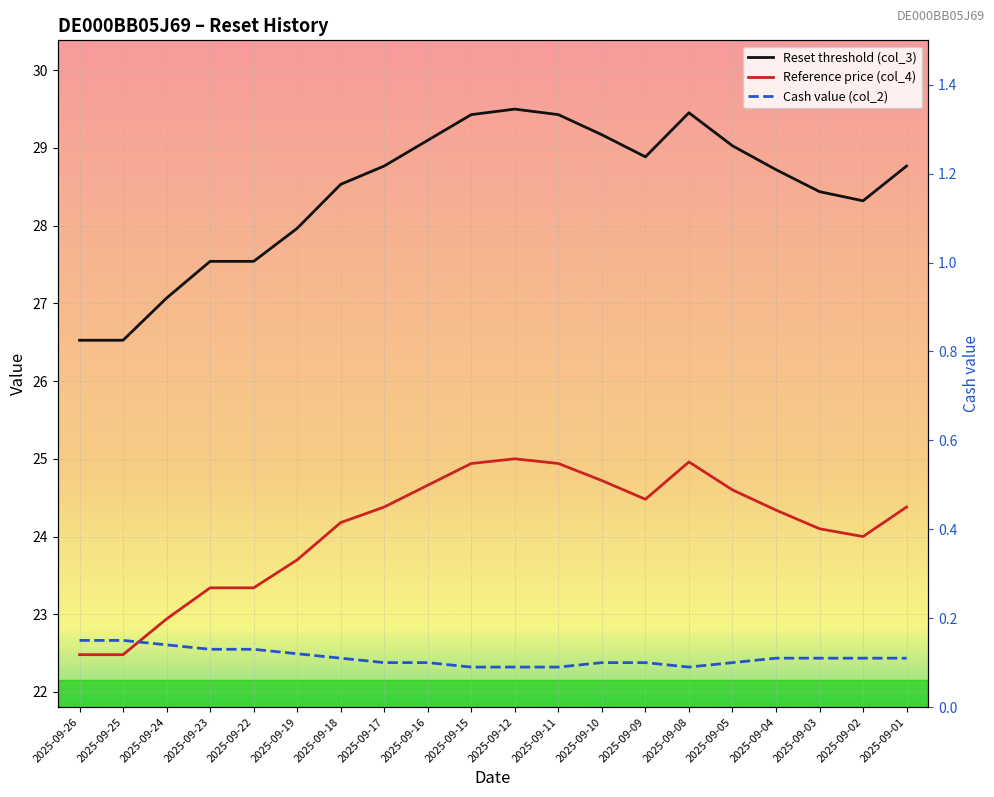

Read the Reference price (col_4) value at 2025-09-03.

24.1